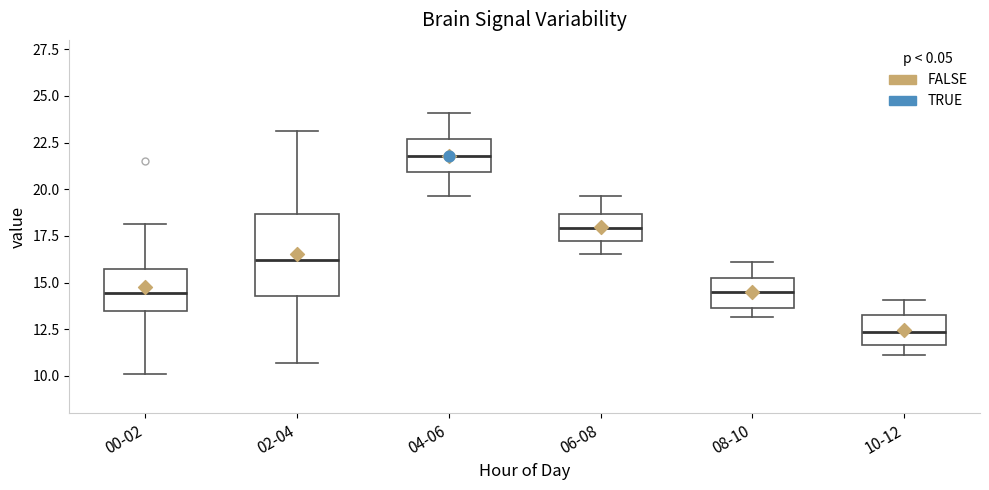

Reading left to right, read every box against the y-axis: the position of its median line, the range the box covers, and the ends of its whiskers. The values are not printed on the chart, so give them approximately, as read against the axis.

00-02: median 14.5, box 13.5 to 15.5, whiskers 10.0 to 18.0
02-04: median 16.0, box 14.5 to 18.5, whiskers 10.5 to 23.0
04-06: median 22.0, box 21.0 to 22.5, whiskers 19.5 to 24.0
06-08: median 18.0, box 17.0 to 18.5, whiskers 16.5 to 19.5
08-10: median 14.5, box 13.5 to 15.5, whiskers 13.0 to 16.0
10-12: median 12.5, box 11.5 to 13.5, whiskers 11.0 to 14.0